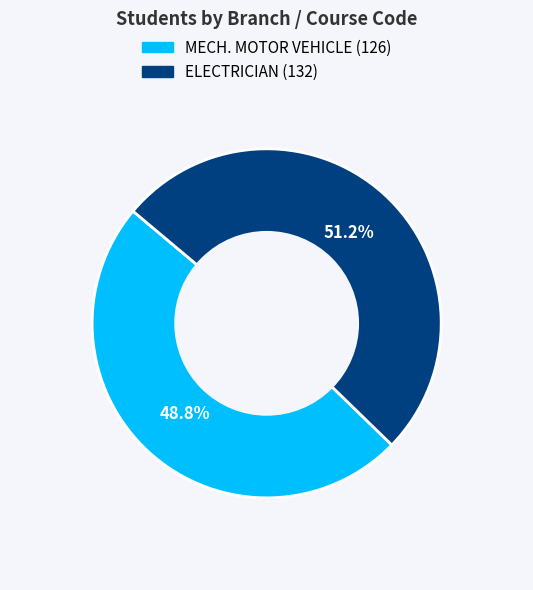

True or false: MECH. MOTOR VEHICLE (126) accounts for 49% of the total.

True